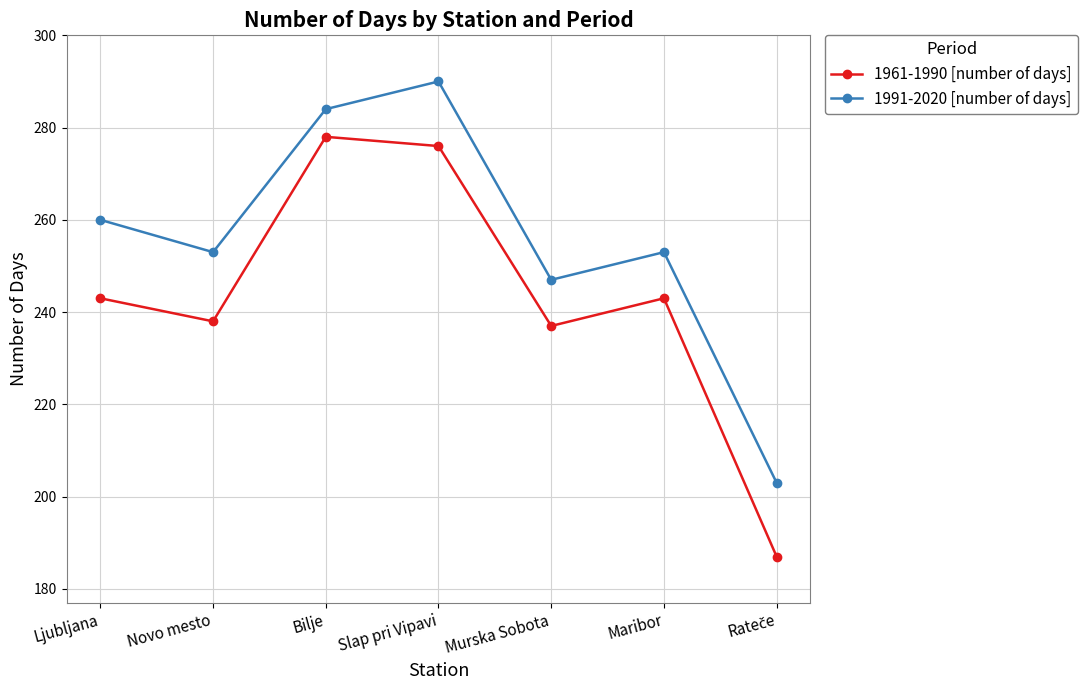

Rank the series by their maximum value, from highest to lowest.

1991-2020 [number of days], 1961-1990 [number of days]